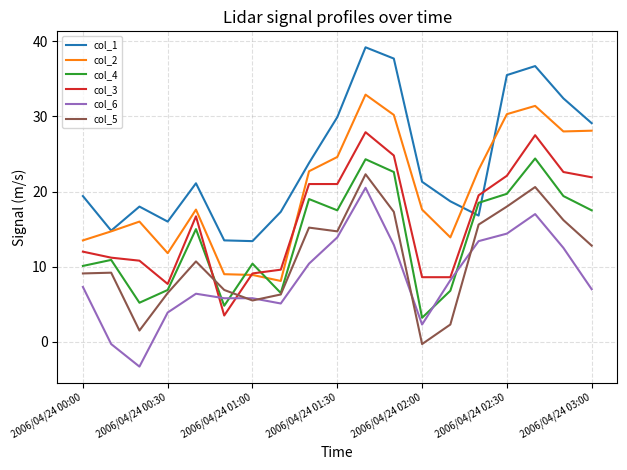

How many values in the col_2 series exceed 17?

11